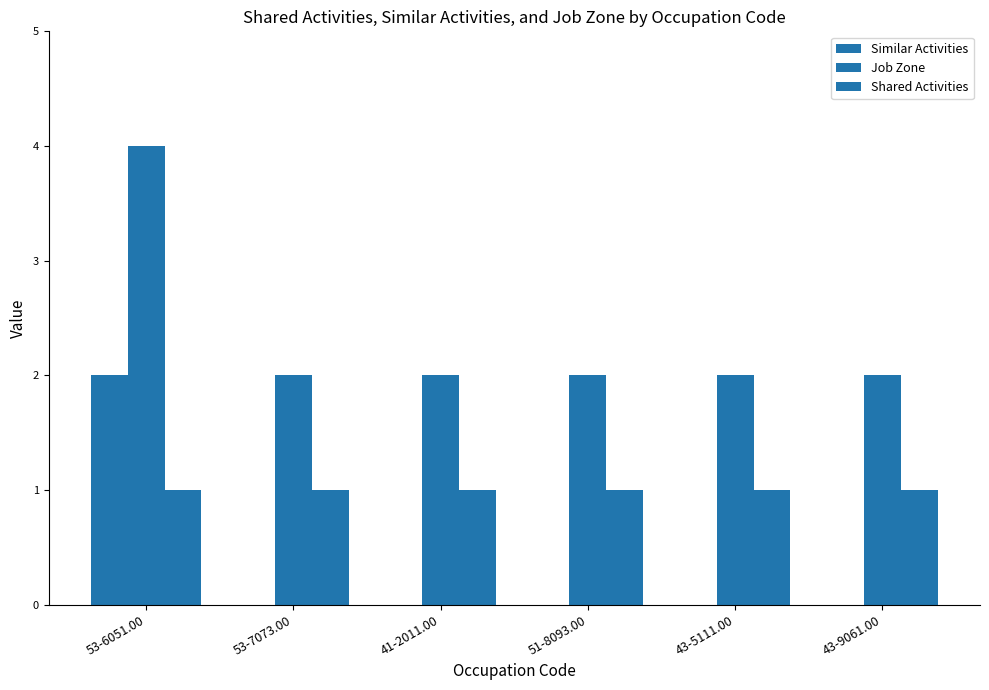

Is the value of Shared Activities at 53-7073.00 greater than the value of Job Zone at 51-8093.00?

No